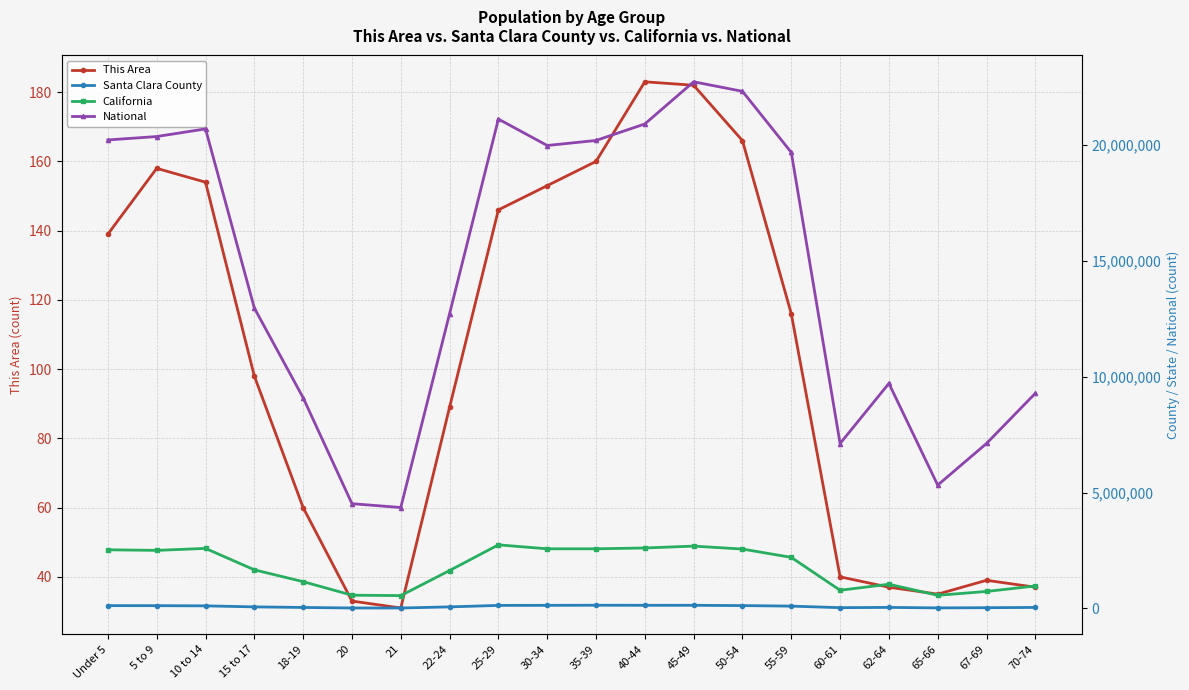

True or false: Santa Clara County has a value of 213819 at 30-34.

False